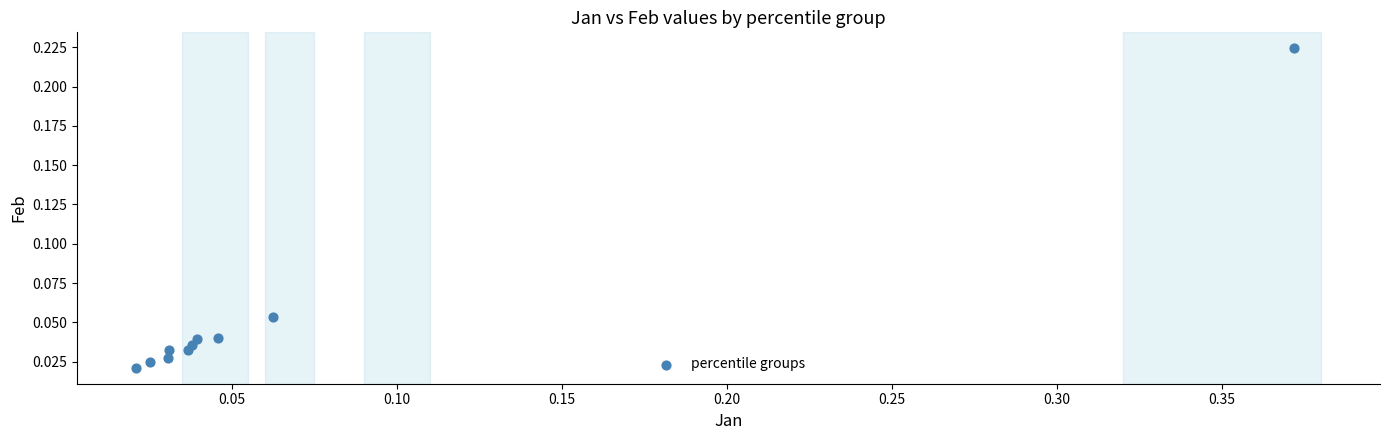

What is the range of X values (max minus min)?

0.4